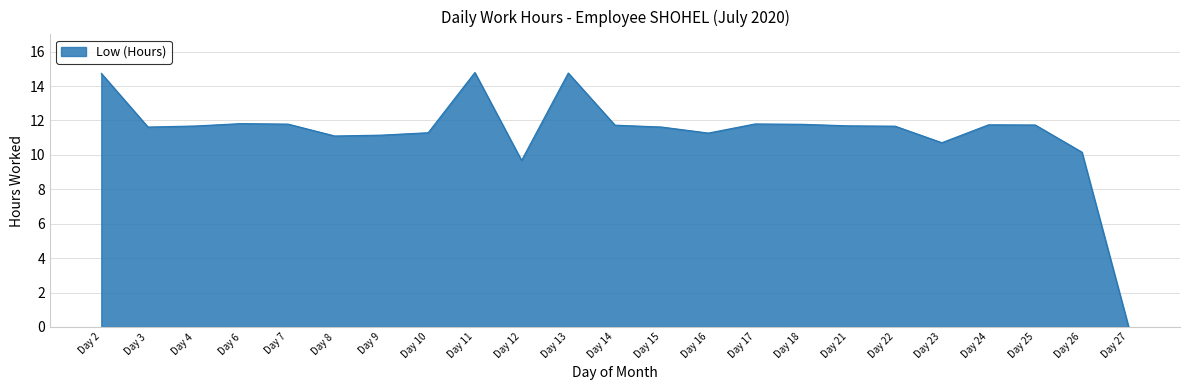

What is the greatest value displayed?

14.8